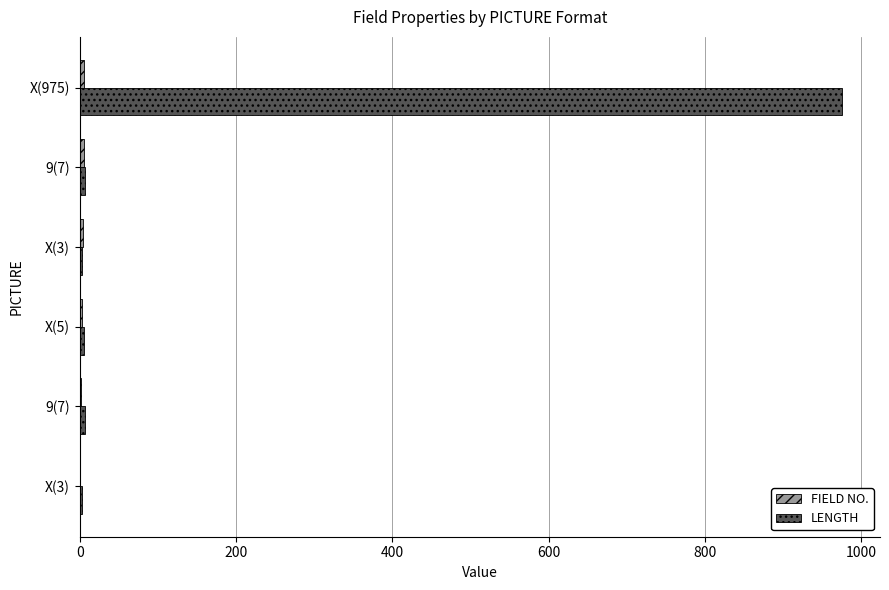

Count the number of data series in this chart.

2